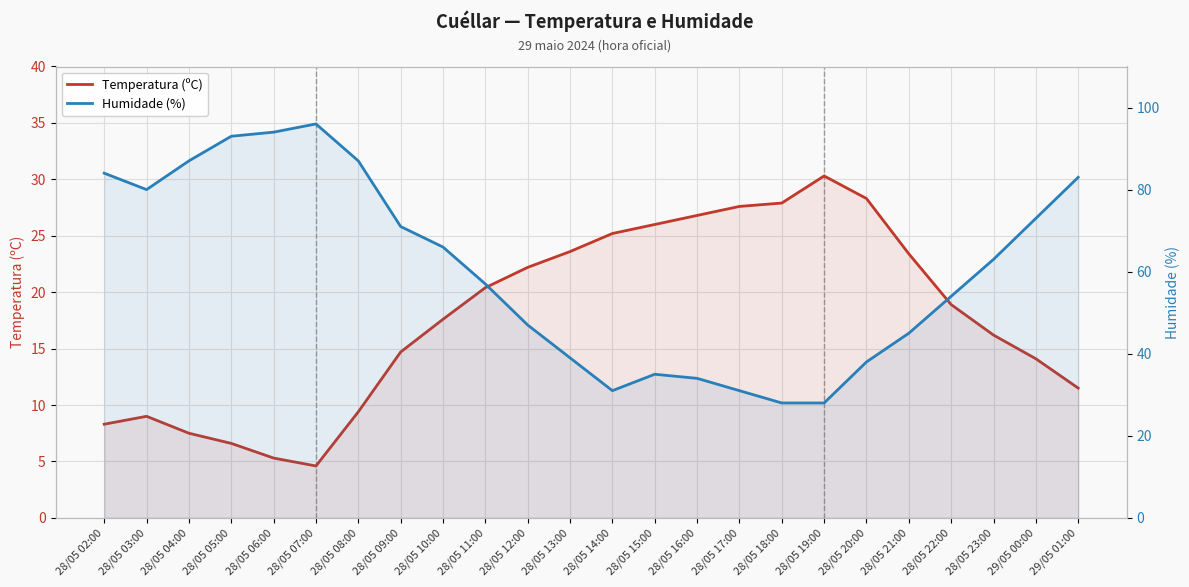

What position from the right is 28/05 15:00?

11